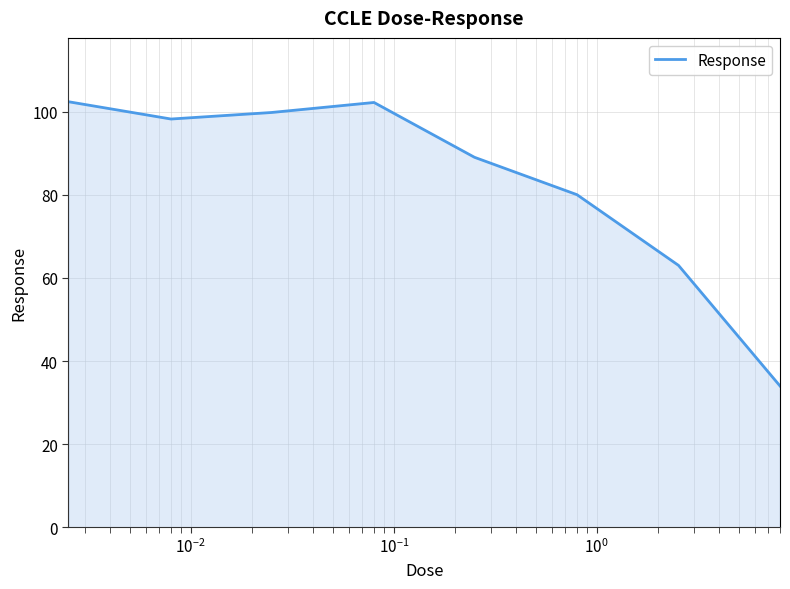

What is the greatest value displayed?

102.4